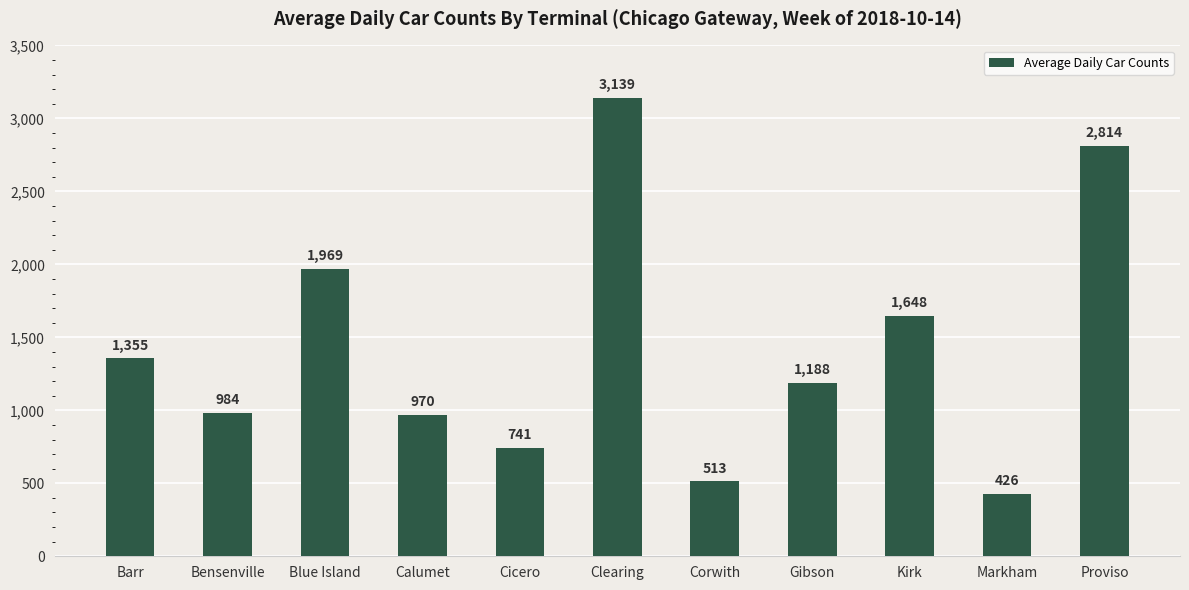

The value at Bensenville is 984. True or false?

True